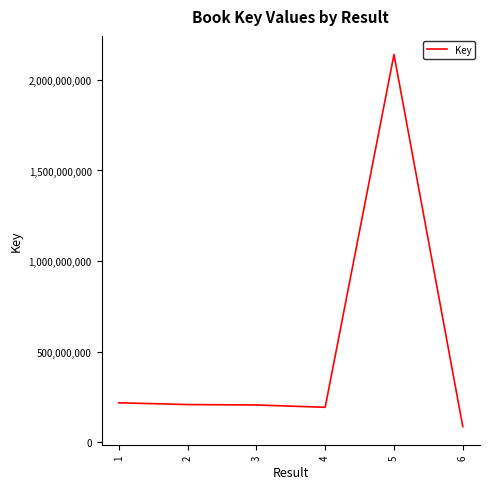

What is the average value?

507857149